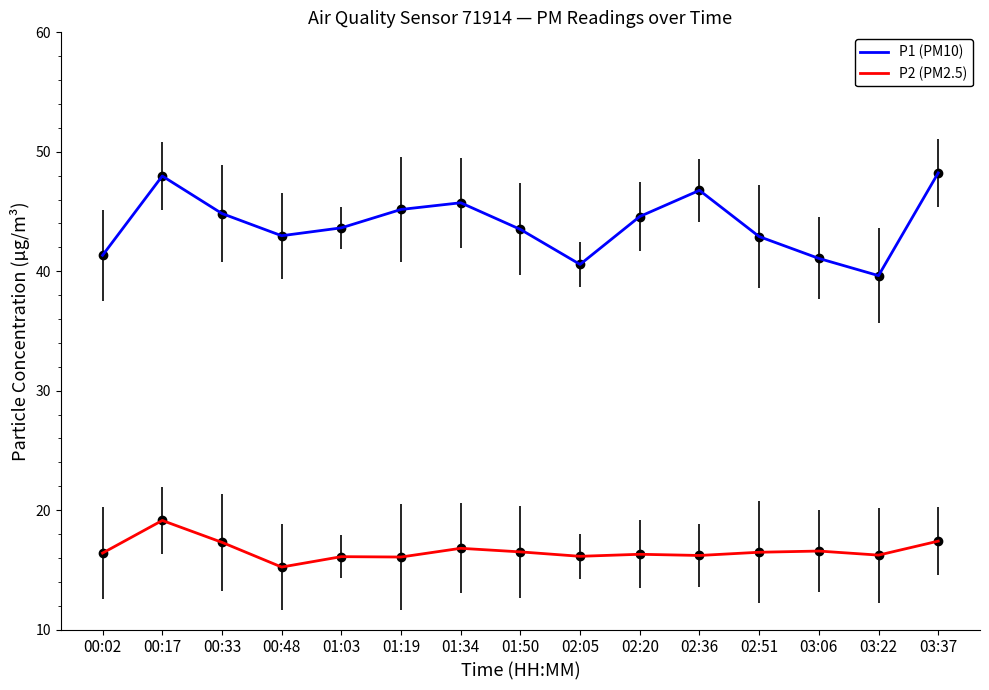

What is the sum of all P1 (PM10) values?

658.9